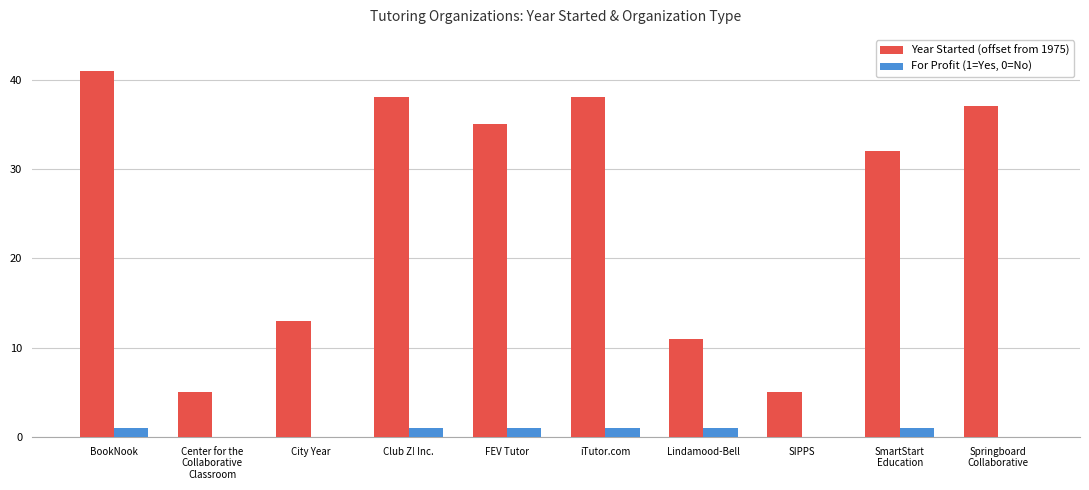

Between Club Z! Inc. and FEV Tutor, which series saw the biggest shift?

Year Started (offset from 1975)